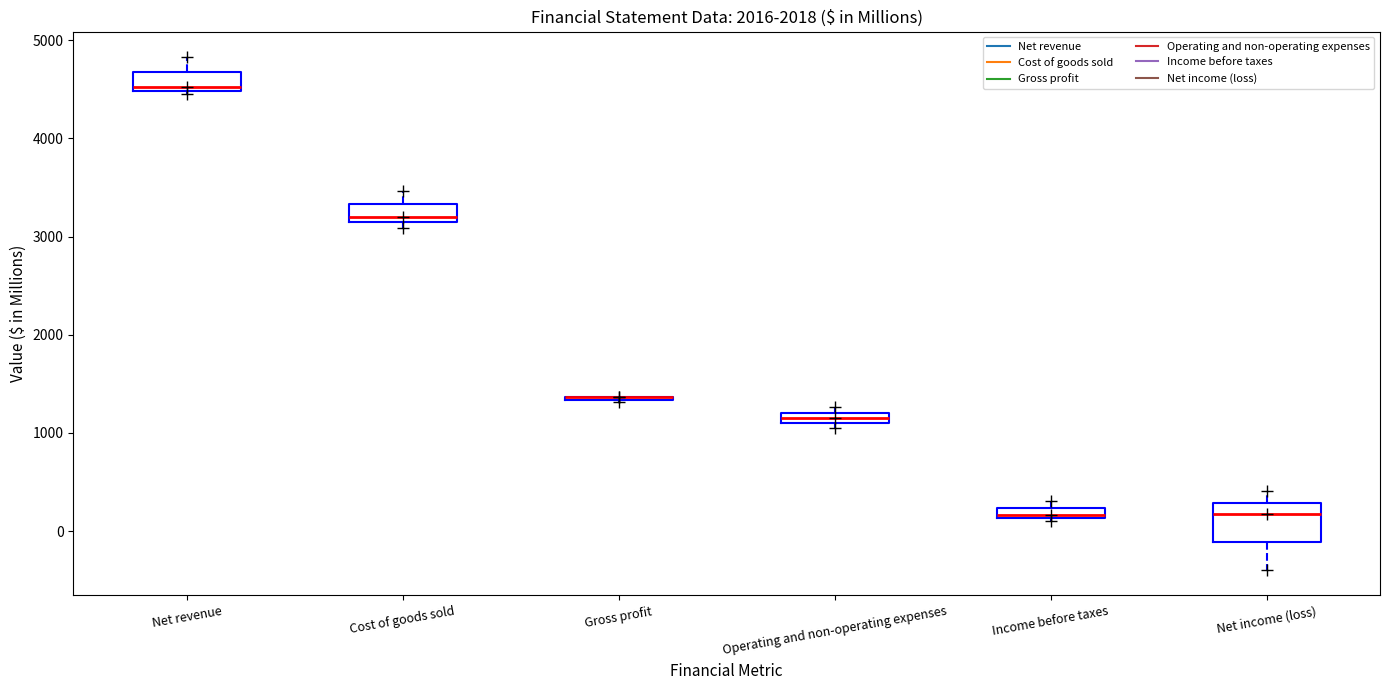

Where is the lower edge of the box for Cost of goods sold on the y-axis? The values are not printed on the chart, so give them approximately, as read against the axis.

3100